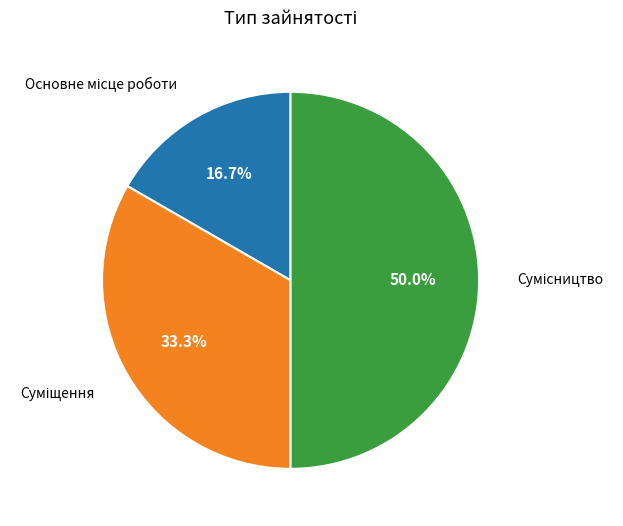

Does Основне місце роботи account for over 50% of the chart?

No